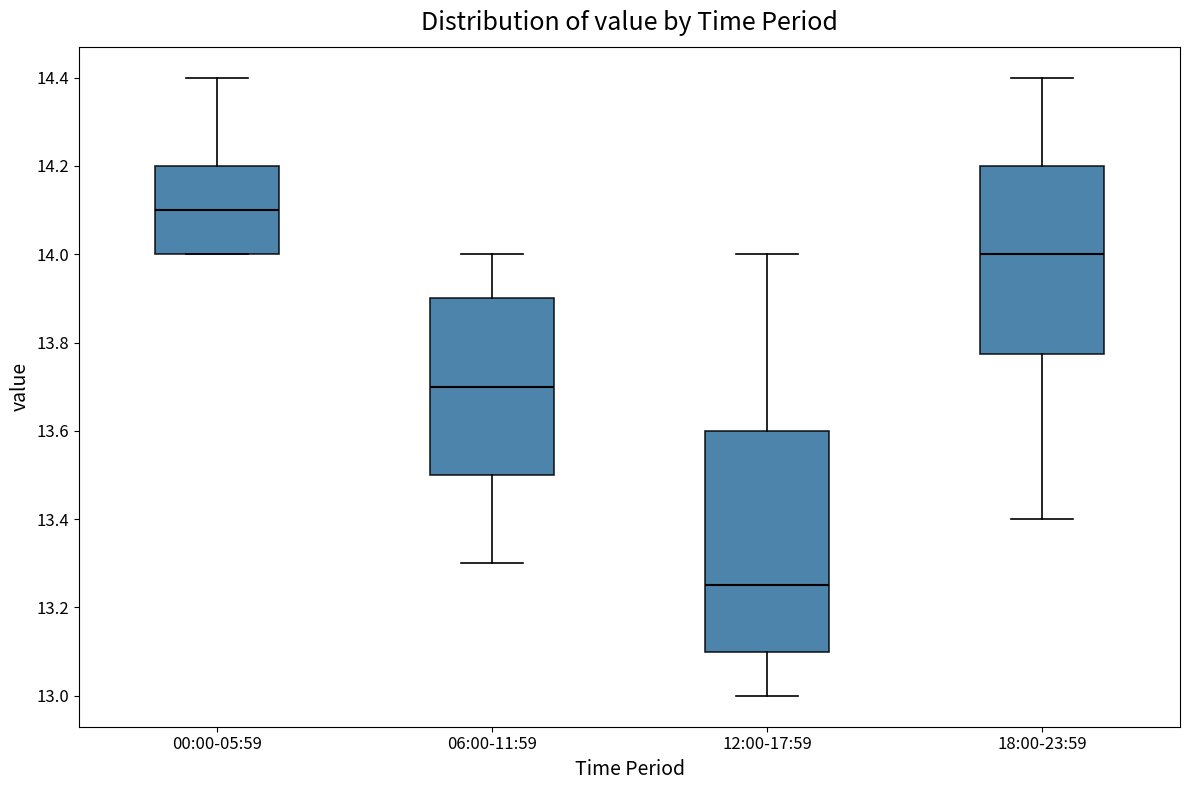

Which box has the lowest median line?

12:00-17:59